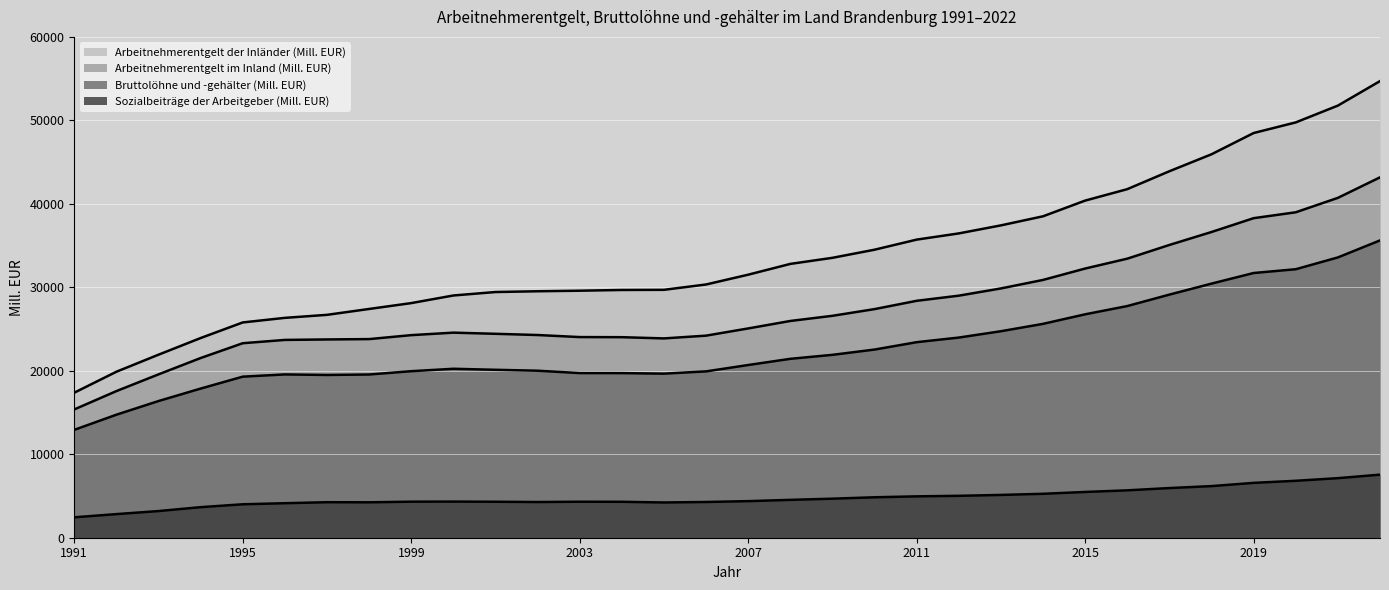

Reading right to left, list all the values displayed in this chart.

Arbeitnehmerentgelt der Inländer (Mill. EUR): 2022=54703.3	2021=51767.4	2020=49754.9	2019=48482.7	2018=45937.1	2017=43904.5	2016=41758.5	2015=40387.2	2014=38506.9	2013=37418.4	2012=36456.4	2011=35712.7	2010=34504.4	2009=33531.5	2008=32803.4	2007=31511.4	2006=30338.6	2005=29697.9	2004=29680.6	2003=29593.1	2002=29526.2	2001=29434.3	2000=29019.9	1999=28107.5	1998=27405.1	1997=26701.2	1996=26339.5	1995=25791.3	1994=23921.9	1993=21927.0	1992=19884.2	1991=17374.1
Arbeitnehmerentgelt im Inland (Mill. EUR): 2022=43172.7	2021=40714.6	2020=38986.7	2019=38282.0	2018=36625.1	2017=35072.8	2016=33430.1	2015=32247.8	2014=30882.3	2013=29863.6	2012=28998.0	2011=28382.6	2010=27387.3	2009=26584.8	2008=25966.7	2007=25072.0	2006=24208.2	2005=23877.2	2004=24023.8	2003=24036.8	2002=24283.5	2001=24428.8	2000=24567.7	1999=24268.3	1998=23795.3	1997=23752.9	1996=23695.9	1995=23301.2	1994=21526.5	1993=19568.2	1992=17565.0	1991=15369.2
Bruttolöhne und -gehälter (Mill. EUR): 2022=35617.0	2021=33579.4	2020=32165.8	2019=31711.8	2018=30441.7	2017=29123.3	2016=27753.6	2015=26764.3	2014=25620.4	2013=24737.8	2012=23978.1	2011=23426.2	2010=22541.4	2009=21908.2	2008=21431.2	2007=20689.9	2006=19927.8	2005=19655.8	2004=19719.6	2003=19722.8	2002=20008.0	2001=20118.1	2000=20239.3	1999=19949.8	1998=19553.4	1997=19498.7	1996=19561.9	1995=19294.9	1994=17866.3	1993=16374.5	1992=14736.9	1991=12922.5
Sozialbeiträge der Arbeitgeber (Mill. EUR): 2022=7555.7	2021=7135.3	2020=6820.9	2019=6570.1	2018=6183.4	2017=5949.5	2016=5676.5	2015=5483.5	2014=5262.0	2013=5125.8	2012=5019.9	2011=4956.3	2010=4845.8	2009=4676.6	2008=4535.5	2007=4382.1	2006=4280.3	2005=4221.3	2004=4304.2	2003=4314.0	2002=4275.5	2001=4310.7	2000=4328.4	1999=4318.4	1998=4241.9	1997=4254.2	1996=4134.0	1995=4006.2	1994=3660.2	1993=3193.7	1992=2828.2	1991=2446.7